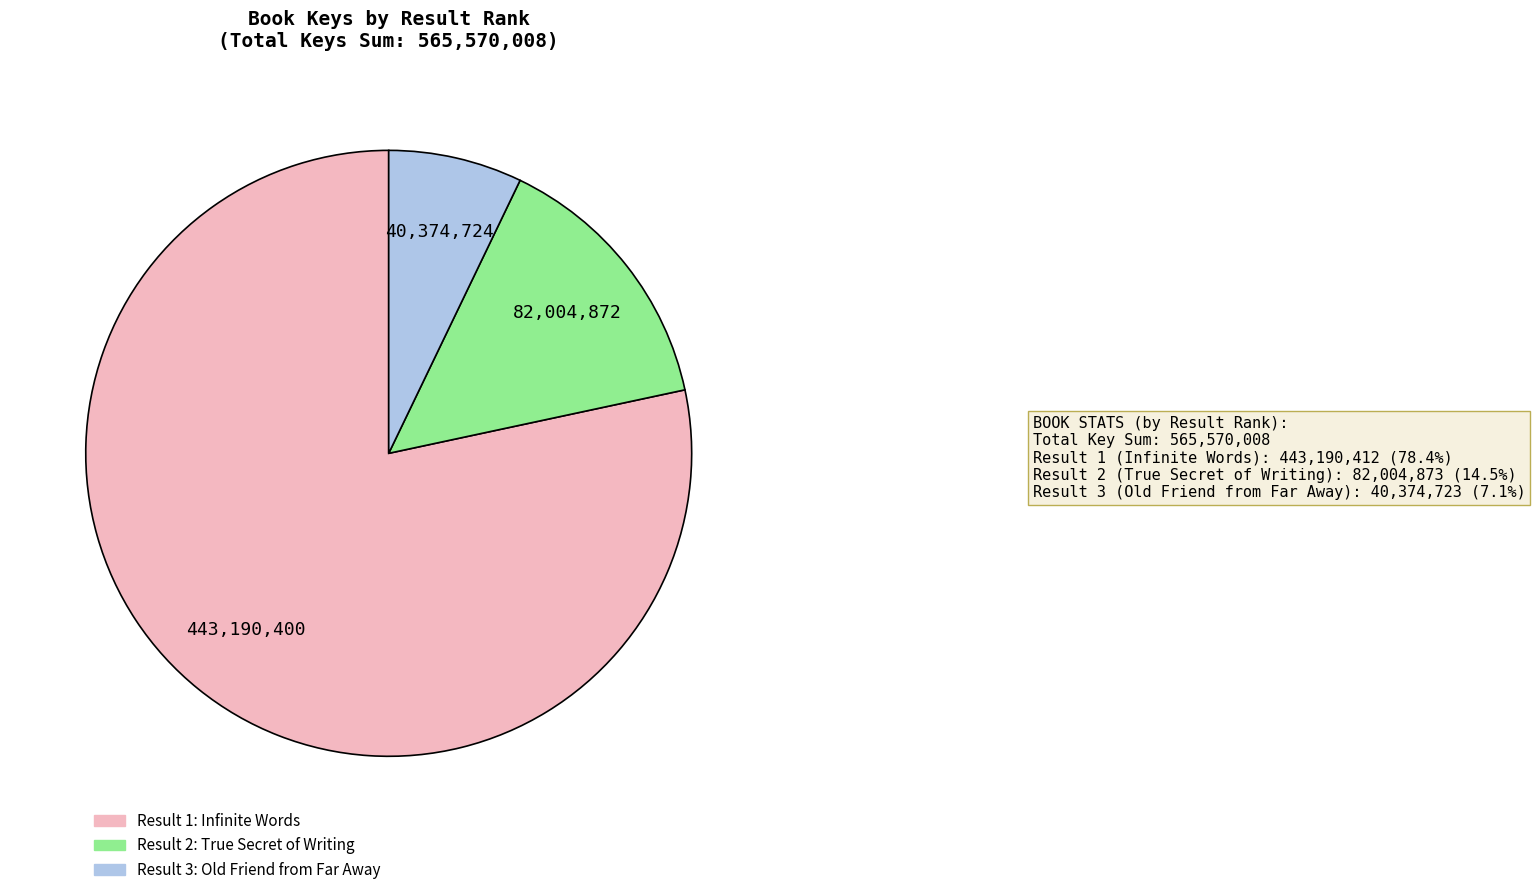

Does any single category account for the majority?

Yes